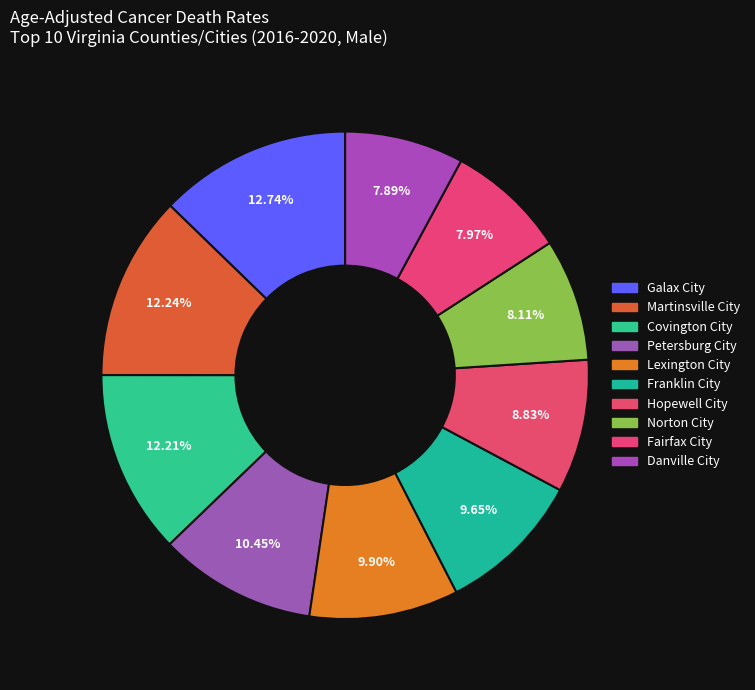

What is the ratio of the value at Hopewell City to the value at Norton City?

1.1